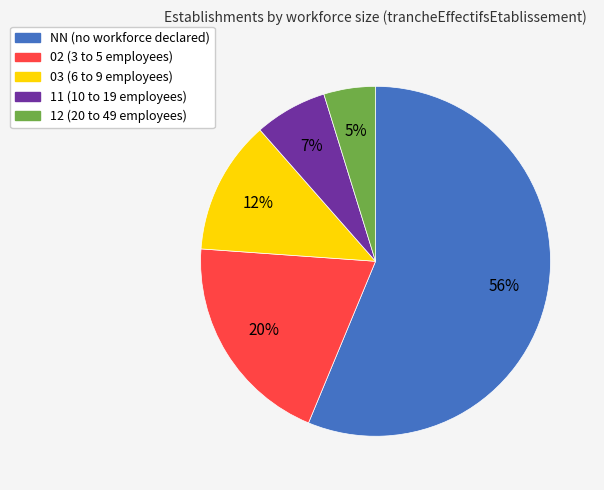

To the nearest percent, what is the average slice percentage?

20%